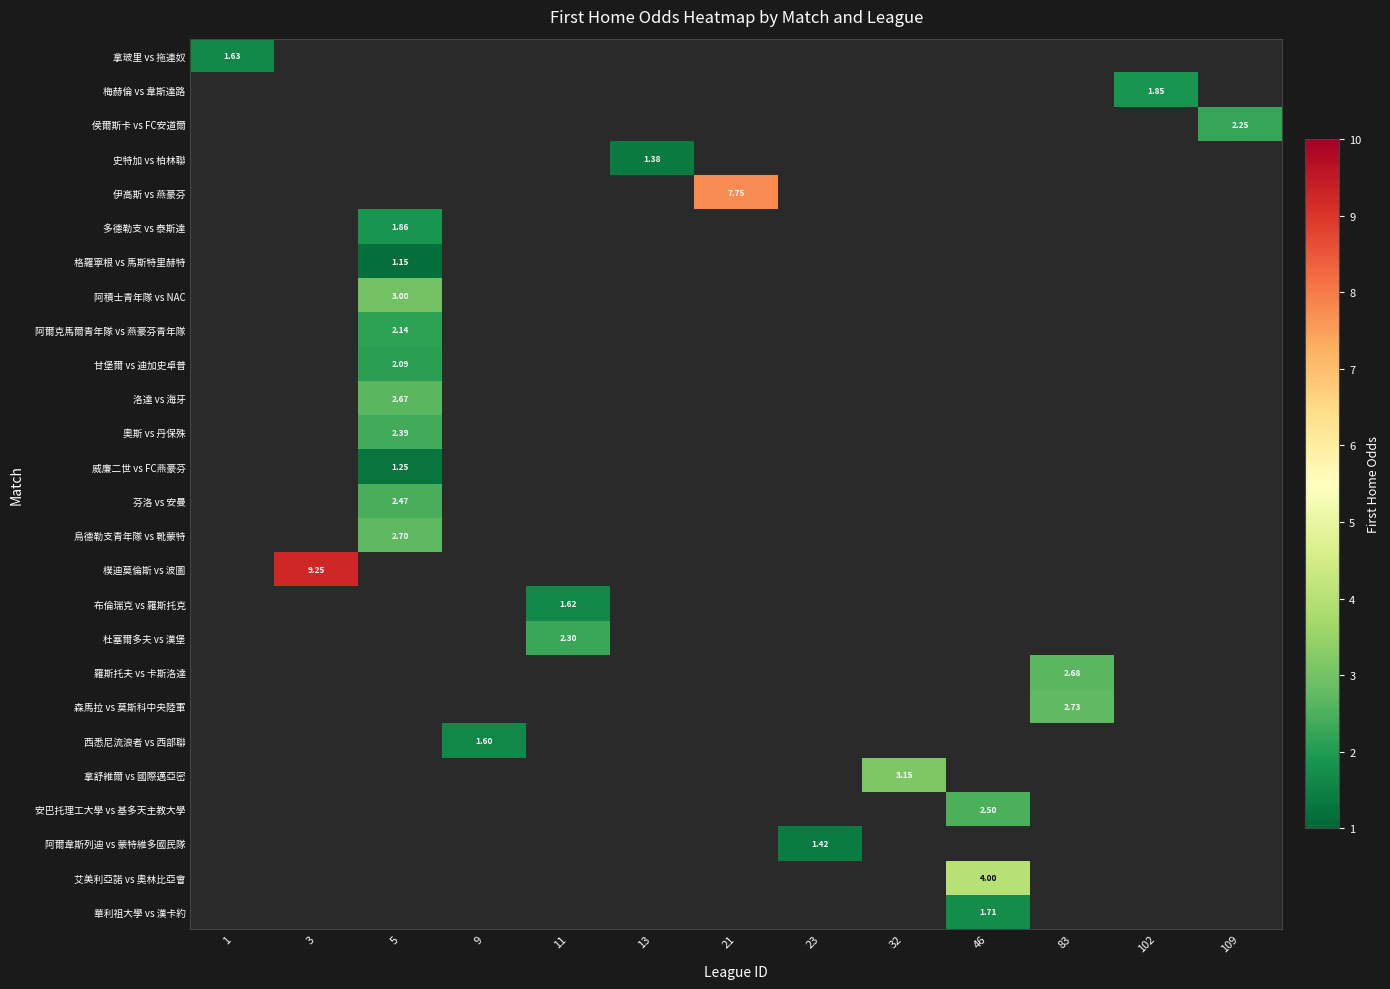

Count the number of categories in the chart.

13